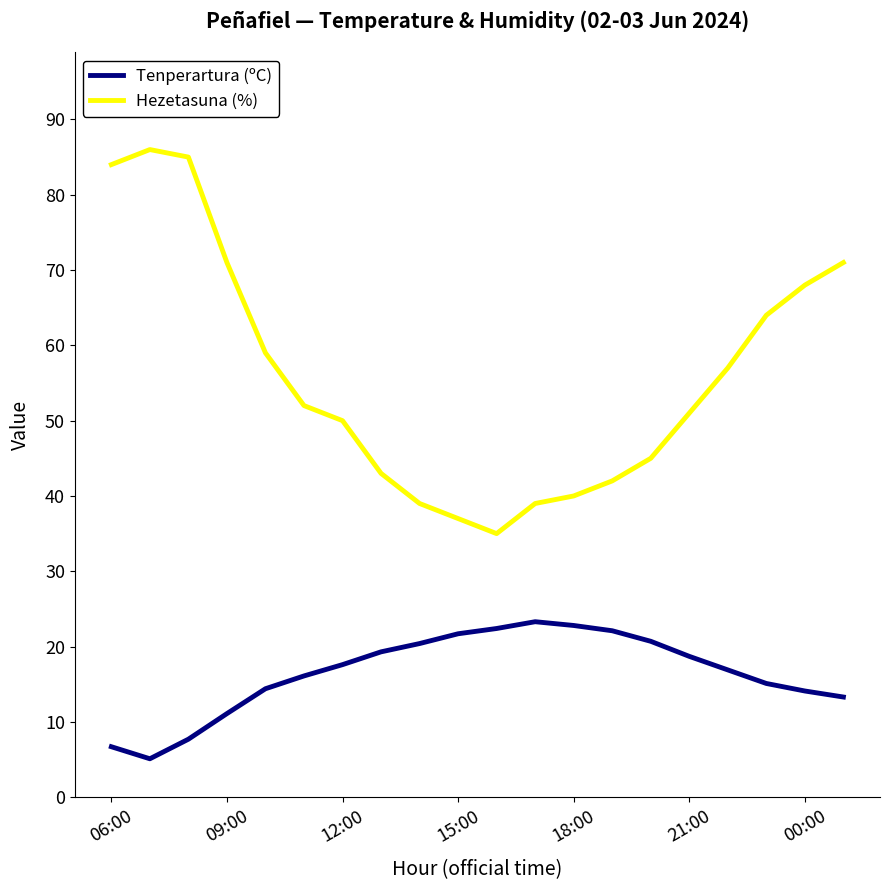

List the series in order of their overall mean, lowest first.

Tenperartura (ºC), Hezetasuna (%)